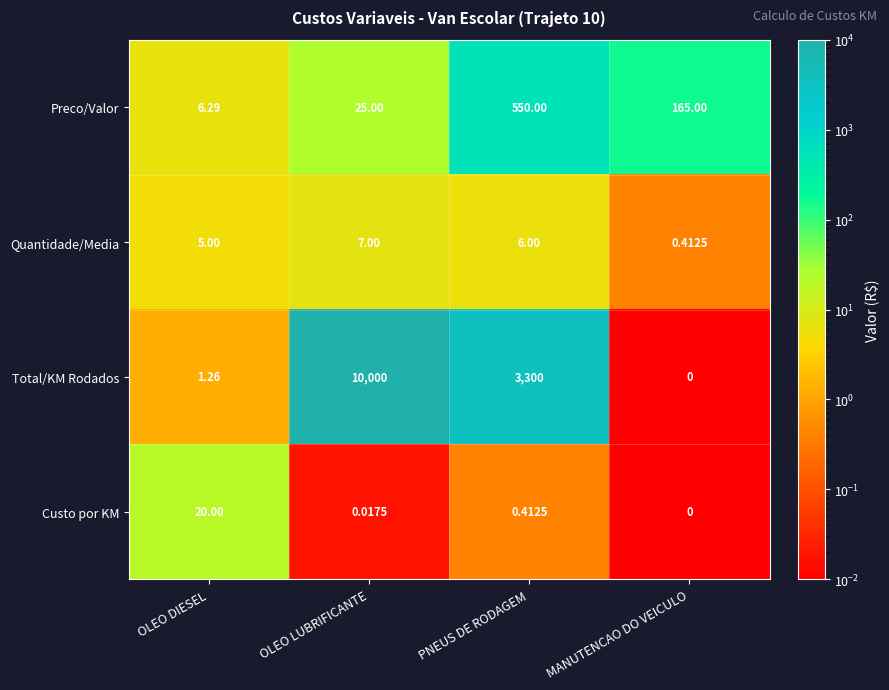

Which category has the lowest value in the Custo por KM series?

MANUTENCAO DO VEICULO